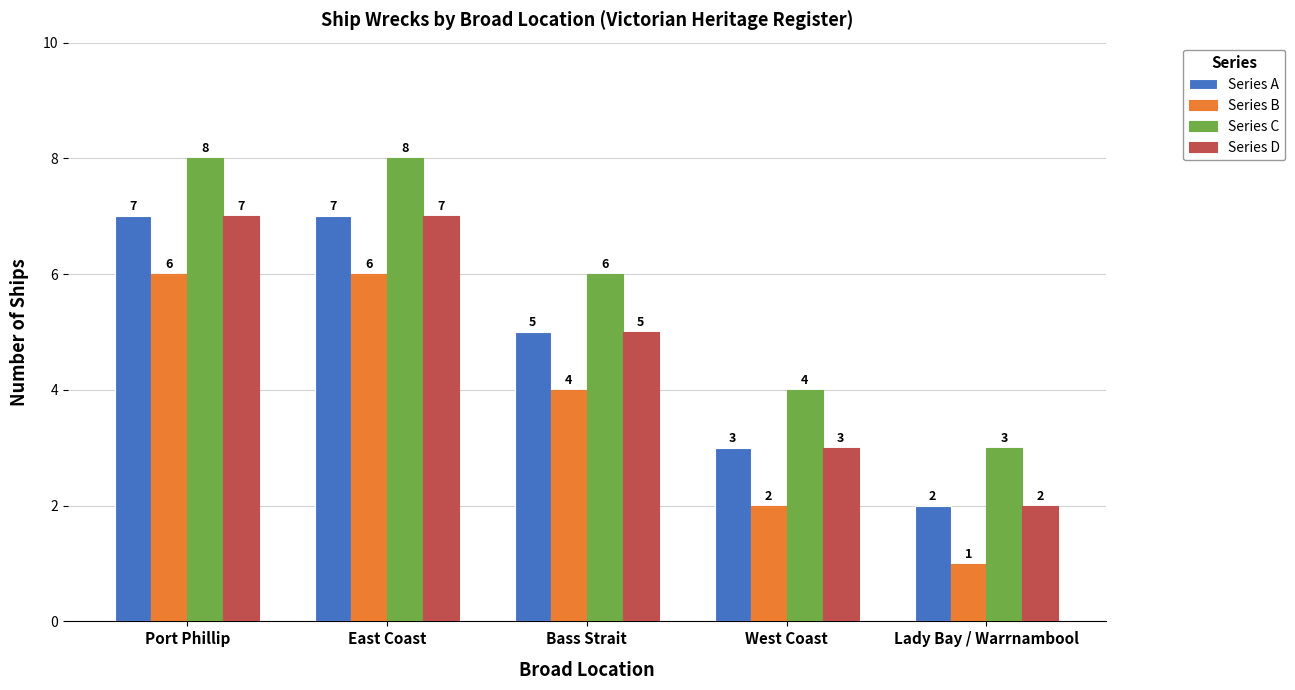

Which series has the largest total across all categories?

Series C